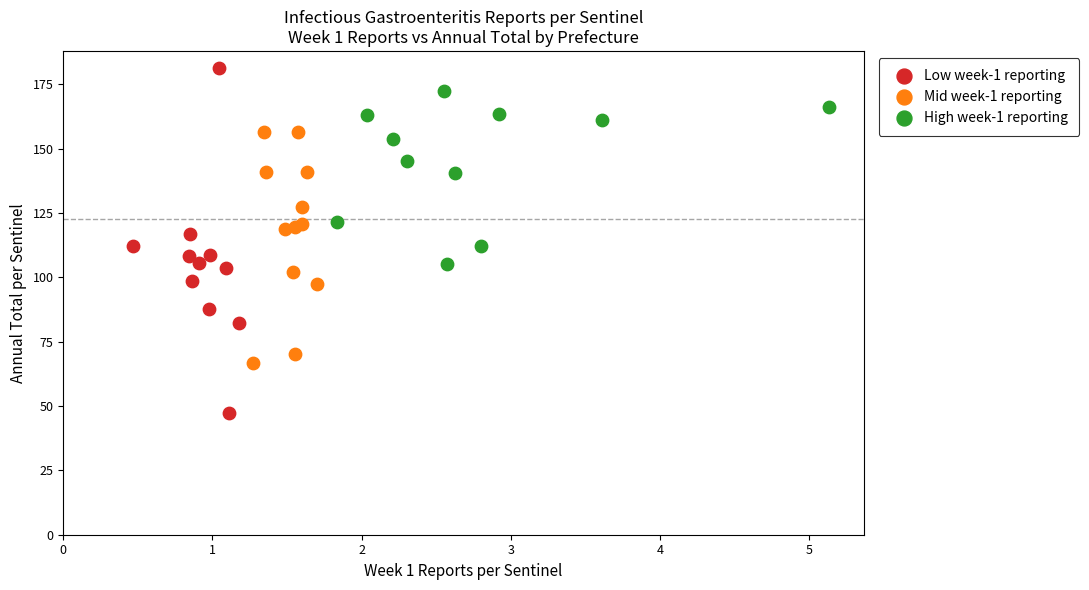

What are all the series names shown in the legend?

Low week-1 reporting, Mid week-1 reporting, High week-1 reporting